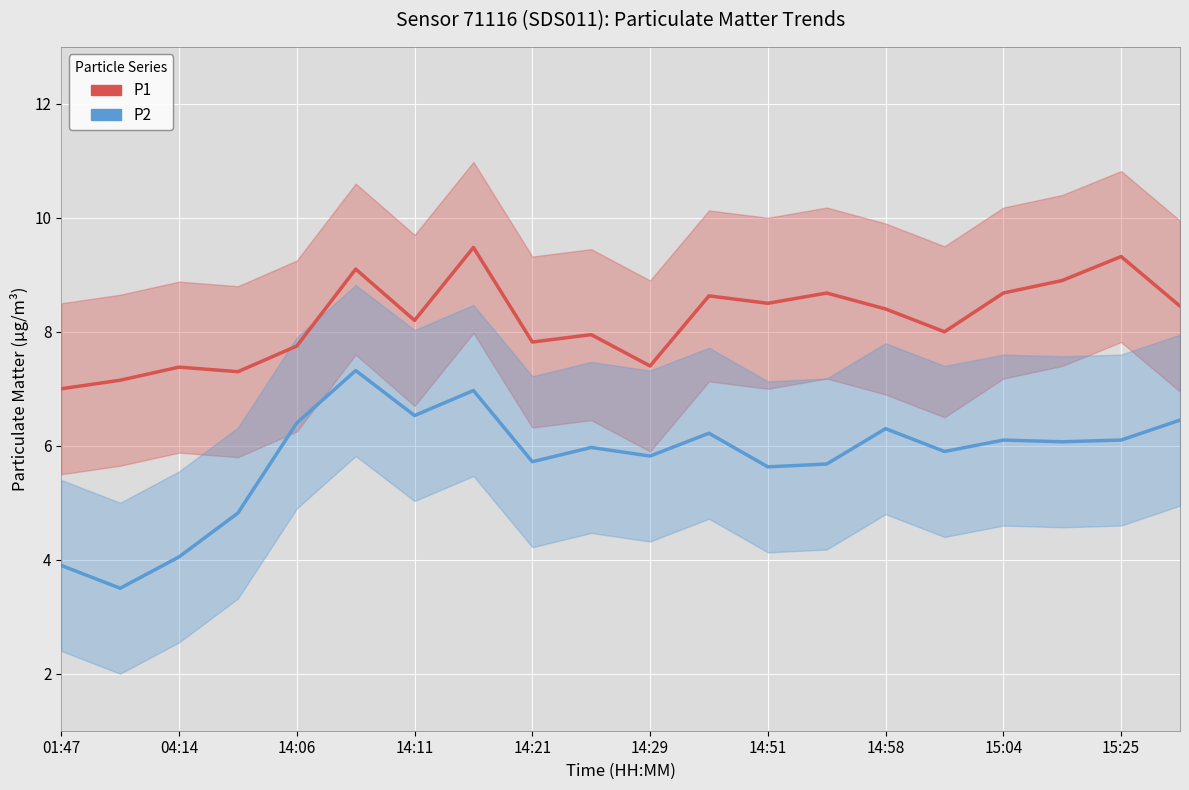

True or false: P2 and P1 cross at least once.

False